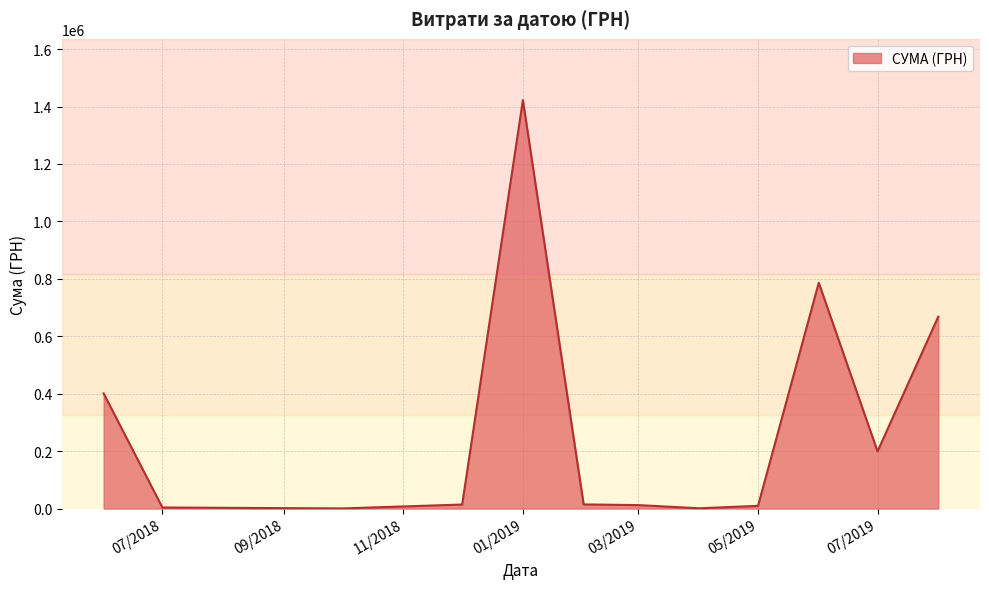

What is the maximum value shown in the chart?

1422336.7